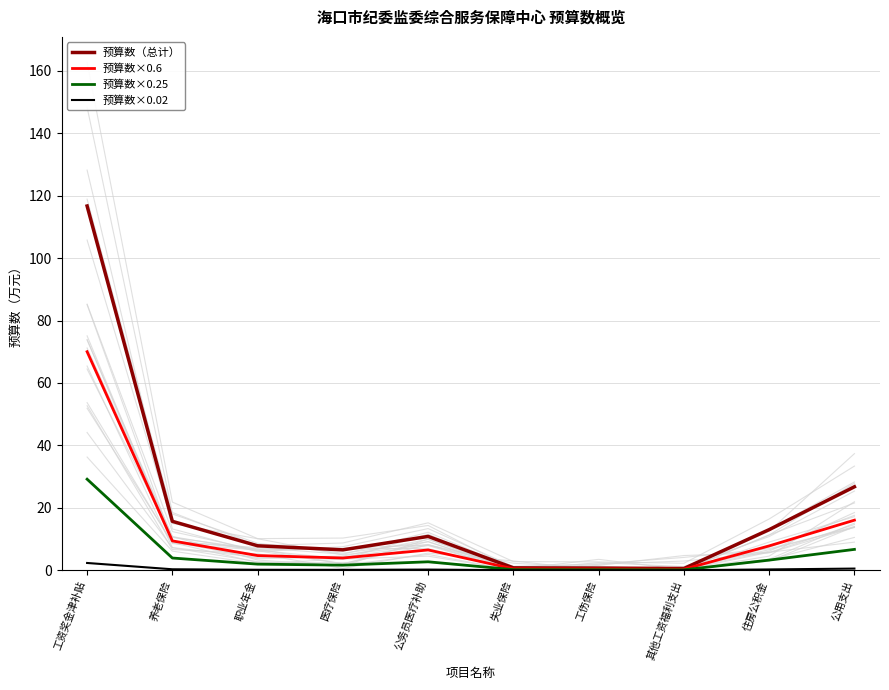

List the series in order of their overall mean, lowest first.

预算数×0.02, 预算数×0.25, 预算数×0.6, 预算数（总计）